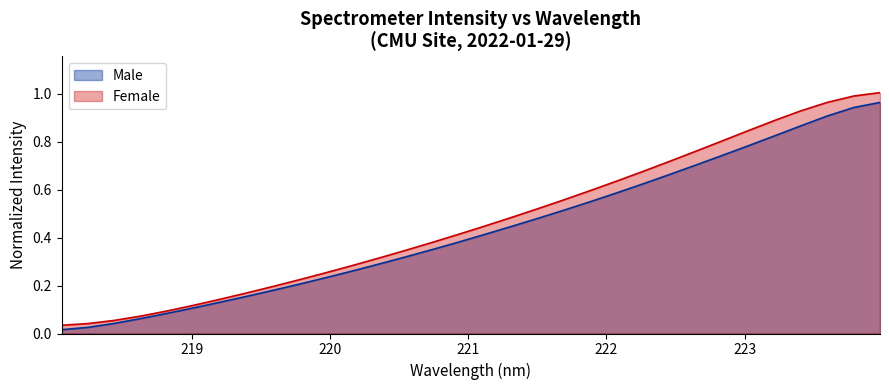

The value at 221.6902 is 0.2. True or false?

False